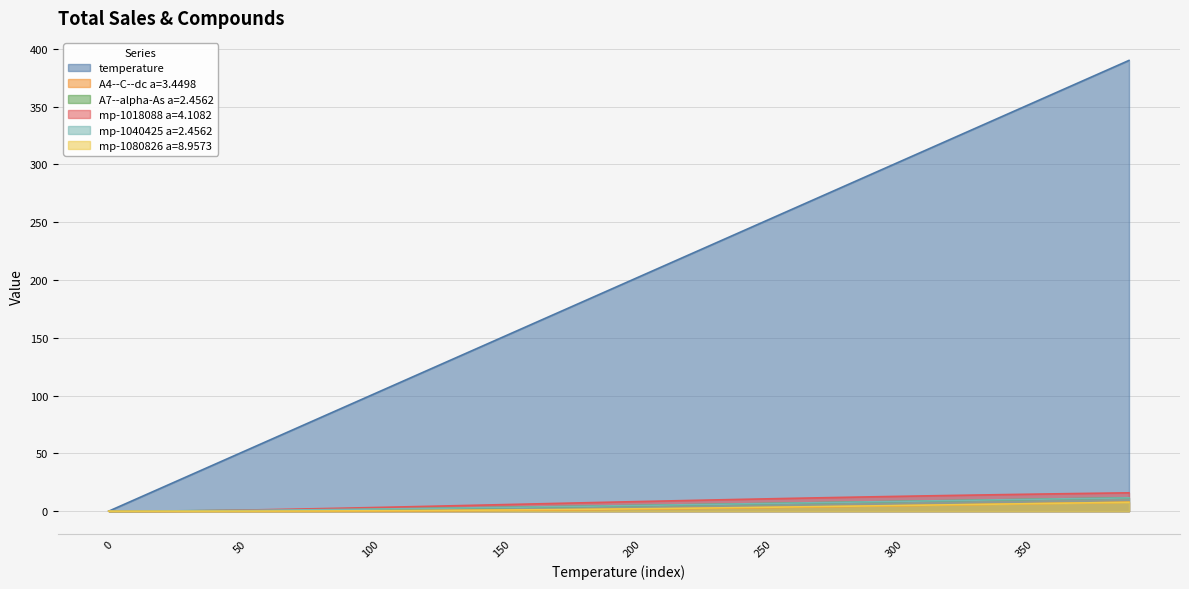

How many values in the mp-1080826 a=8.9573 series are below 1?

16